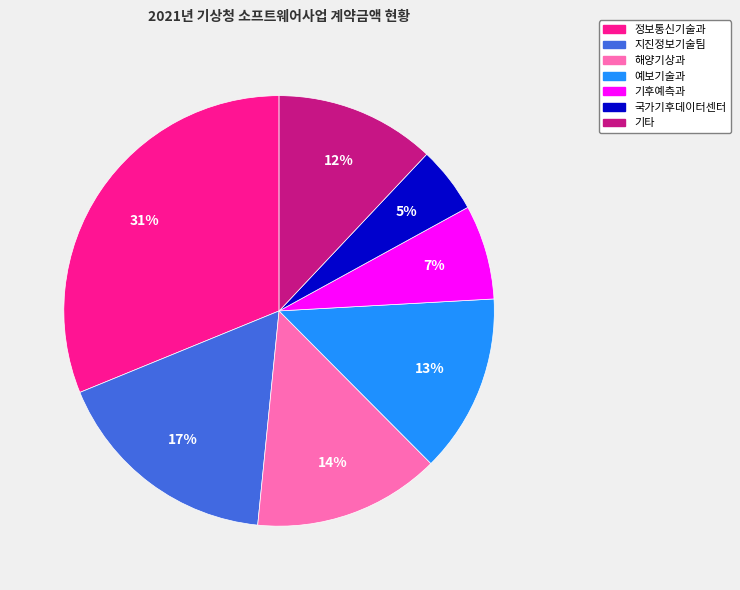

Is there any slice that represents more than half of the pie?

No